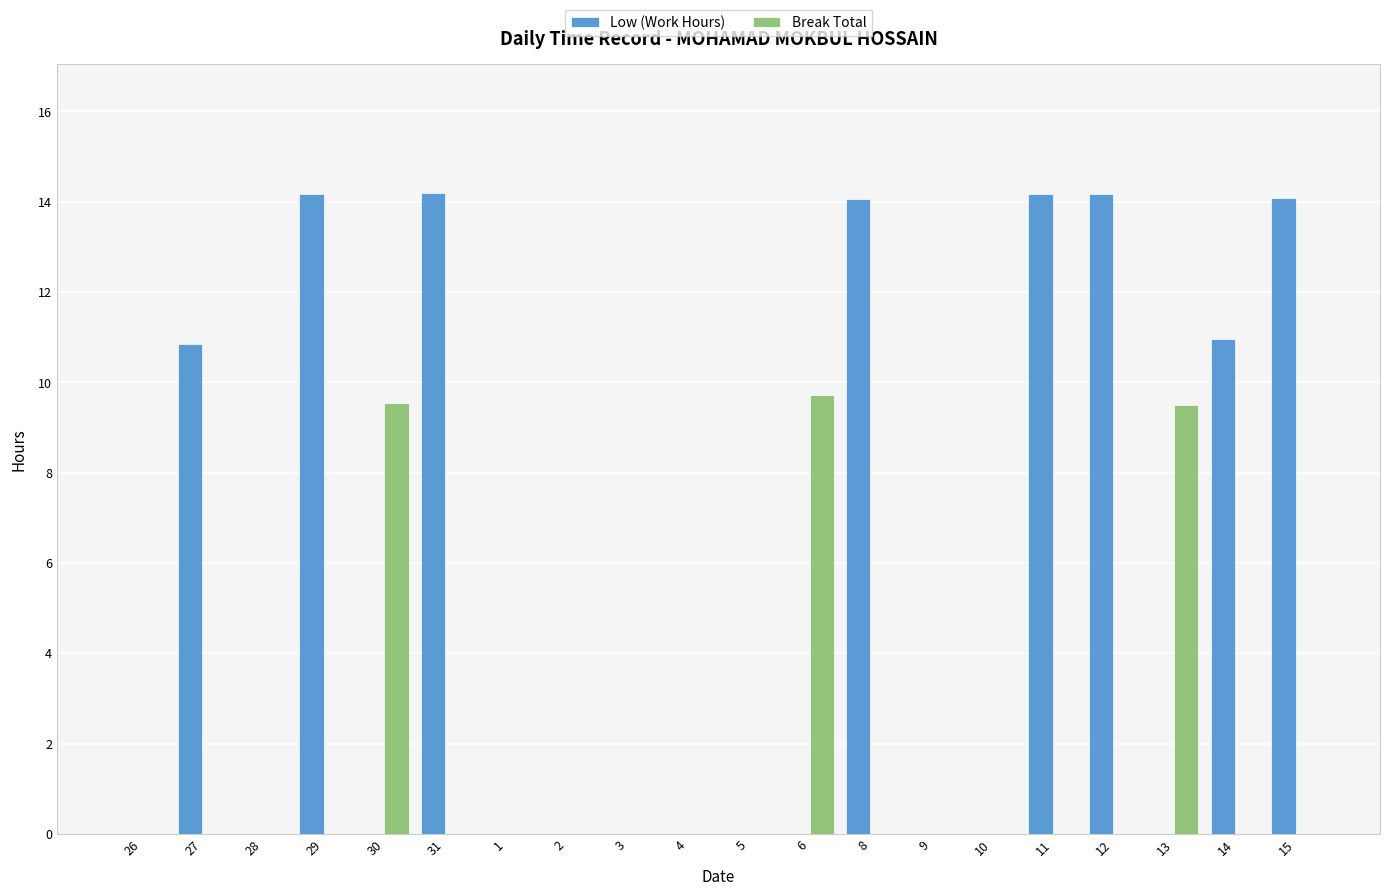

Reading right to left, what are all the values shown in this chart?

Low (Work Hours): 14.1	11.0	0.0	14.2	14.2	0.0	0.0	14.1	0.0	0.0	0.0	0.0	0.0	0.0	14.2	0.0	14.2	0.0	10.8	0.0
Break Total: 0.0	0.0	9.5	0.0	0.0	0.0	0.0	0.0	9.7	0.0	0.0	0.0	0.0	0.0	0.0	9.5	0.0	0.0	0.0	0.0